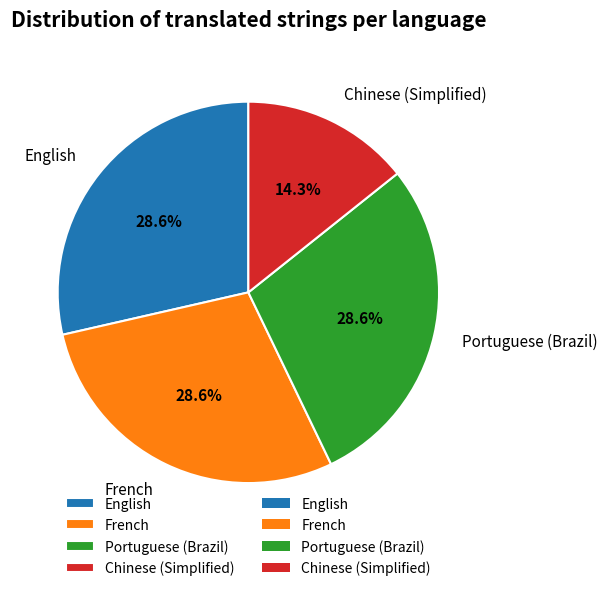

To the nearest percent, what portion does Portuguese (Brazil) represent?

29%